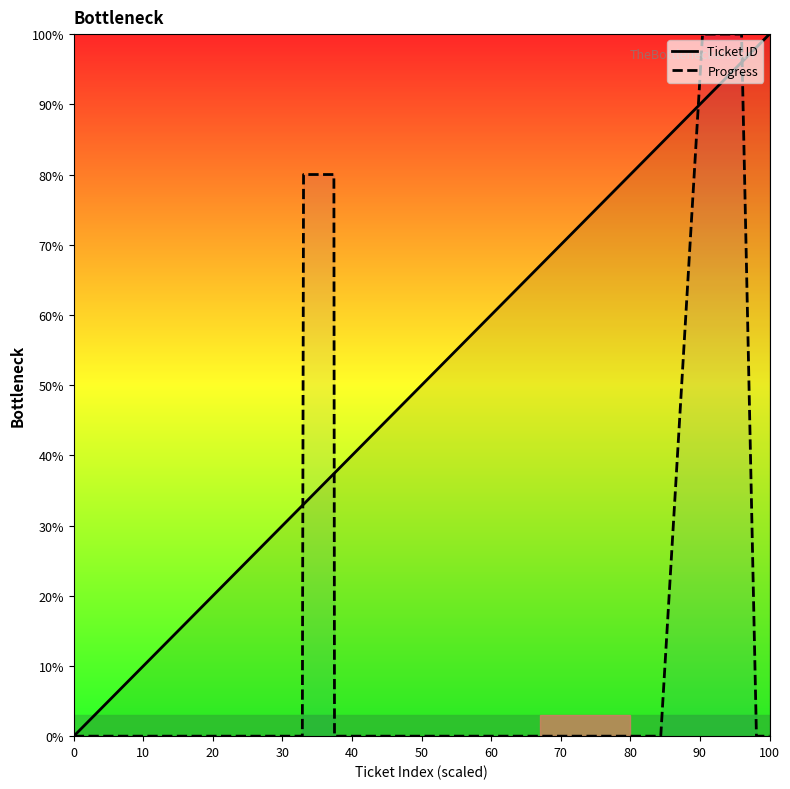

How many Progress values are between 0 and 80?

17